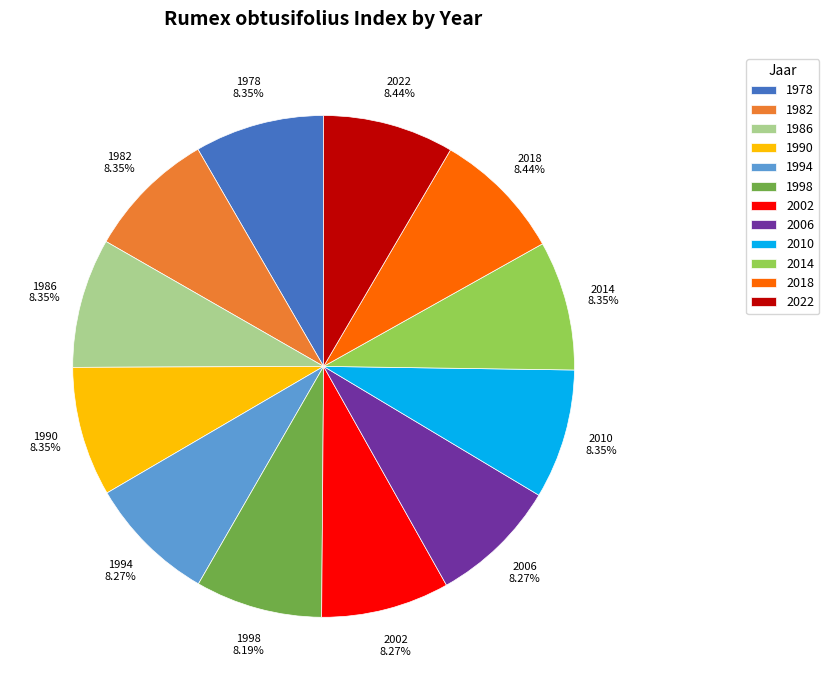

Is there a majority slice in this chart?

No